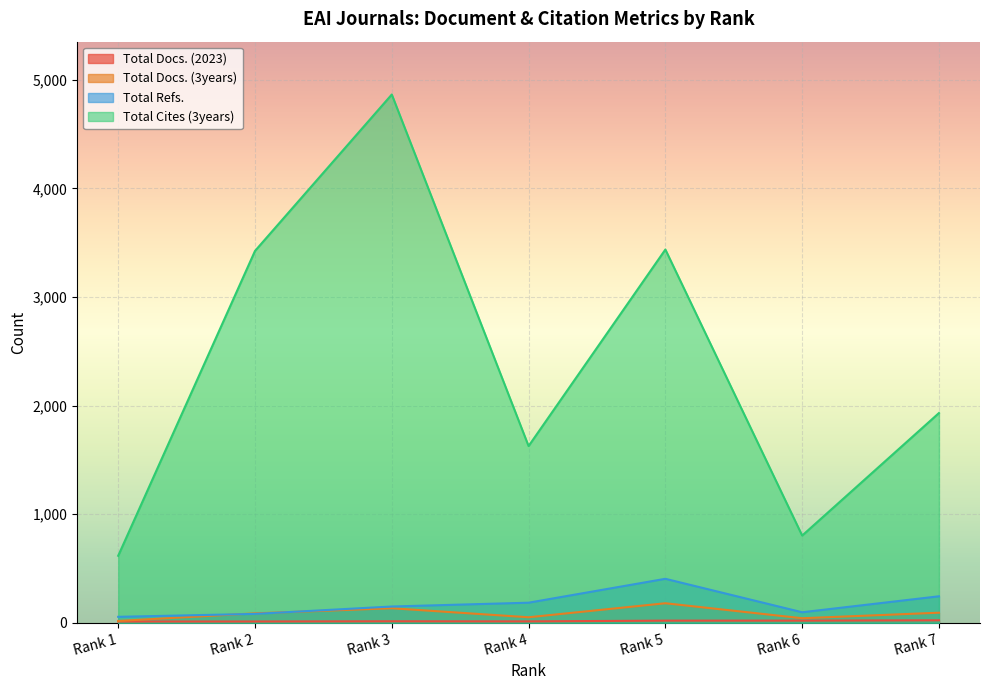

At which label does Total Docs. (2023) first exceed 15?

Rank 5